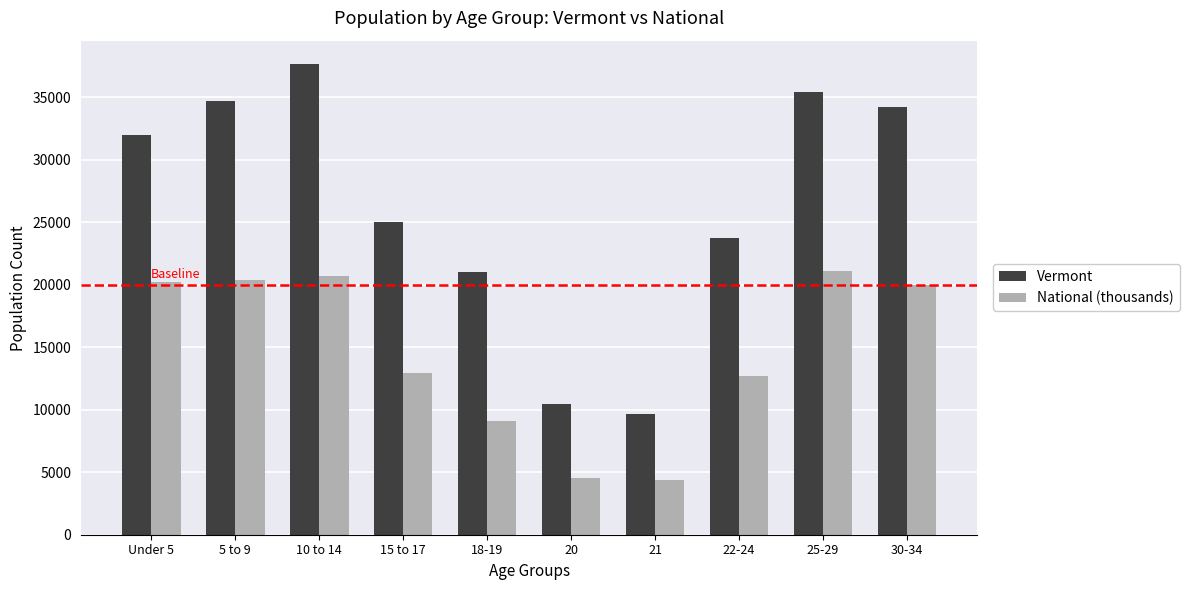

What are all the series names shown in the legend?

Vermont, National (thousands)